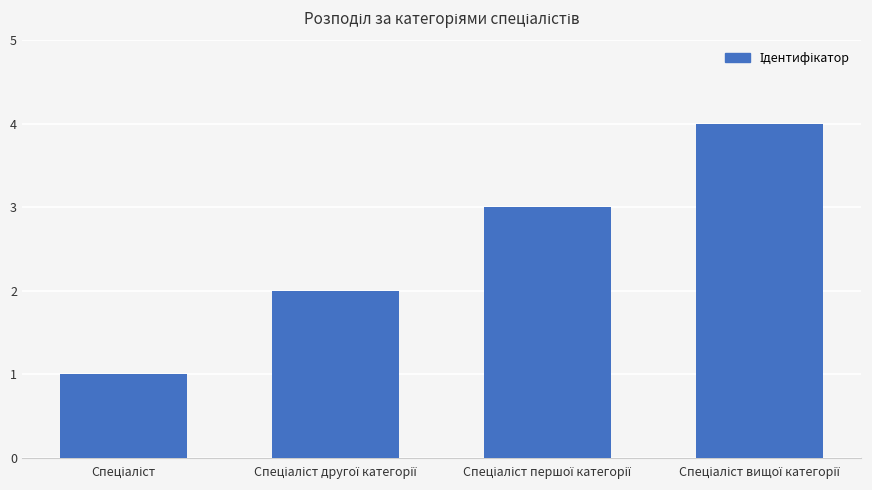

What is the maximum value shown in the chart?

4